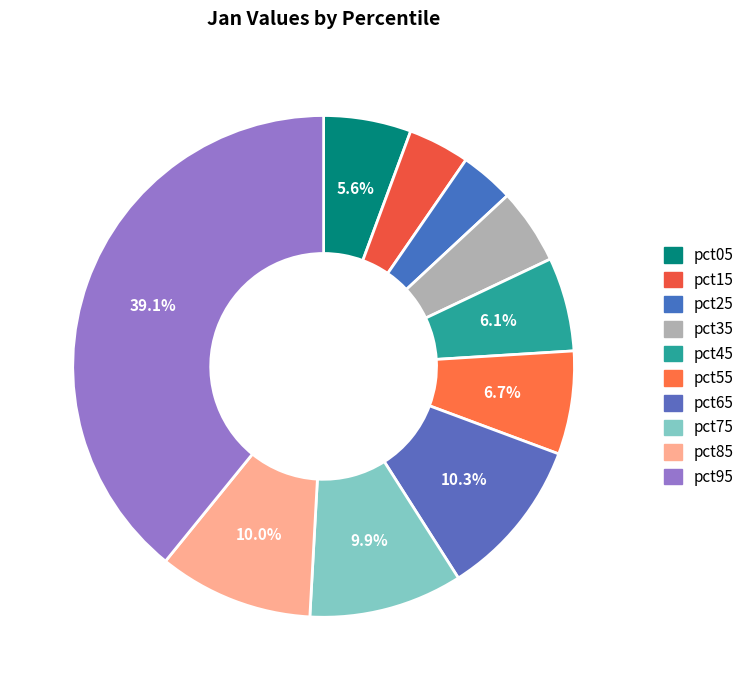

Count the number of slices in the pie.

10